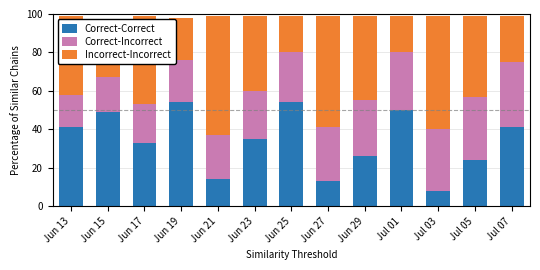

What is the average value of the Correct-Correct series?

34